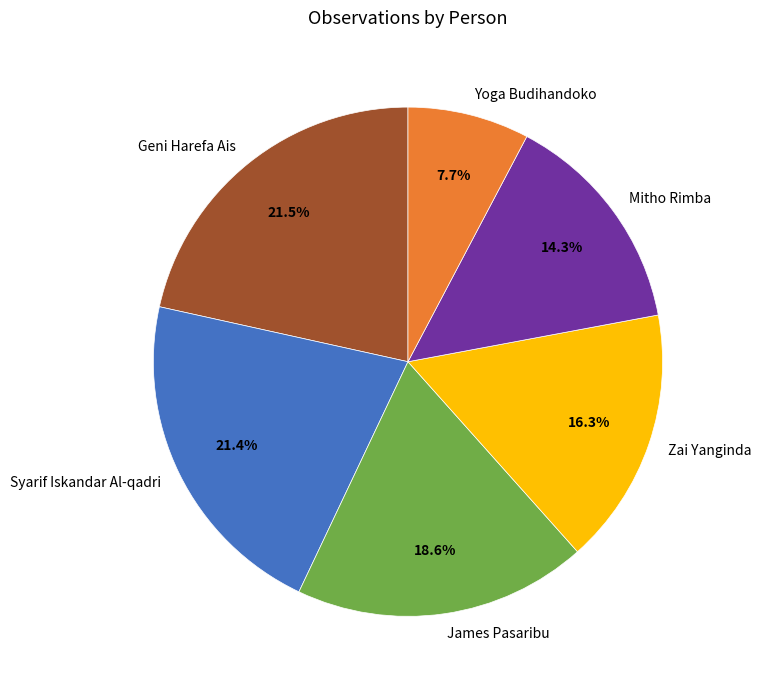

How many slices are in this pie chart?

6